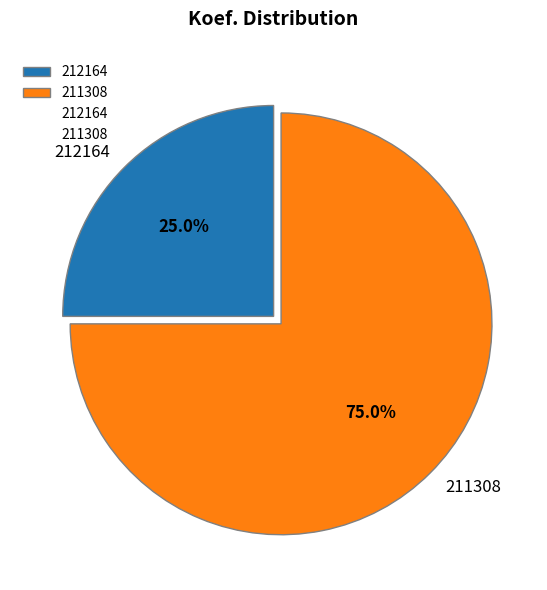

Is there any slice that represents more than half of the pie?

Yes